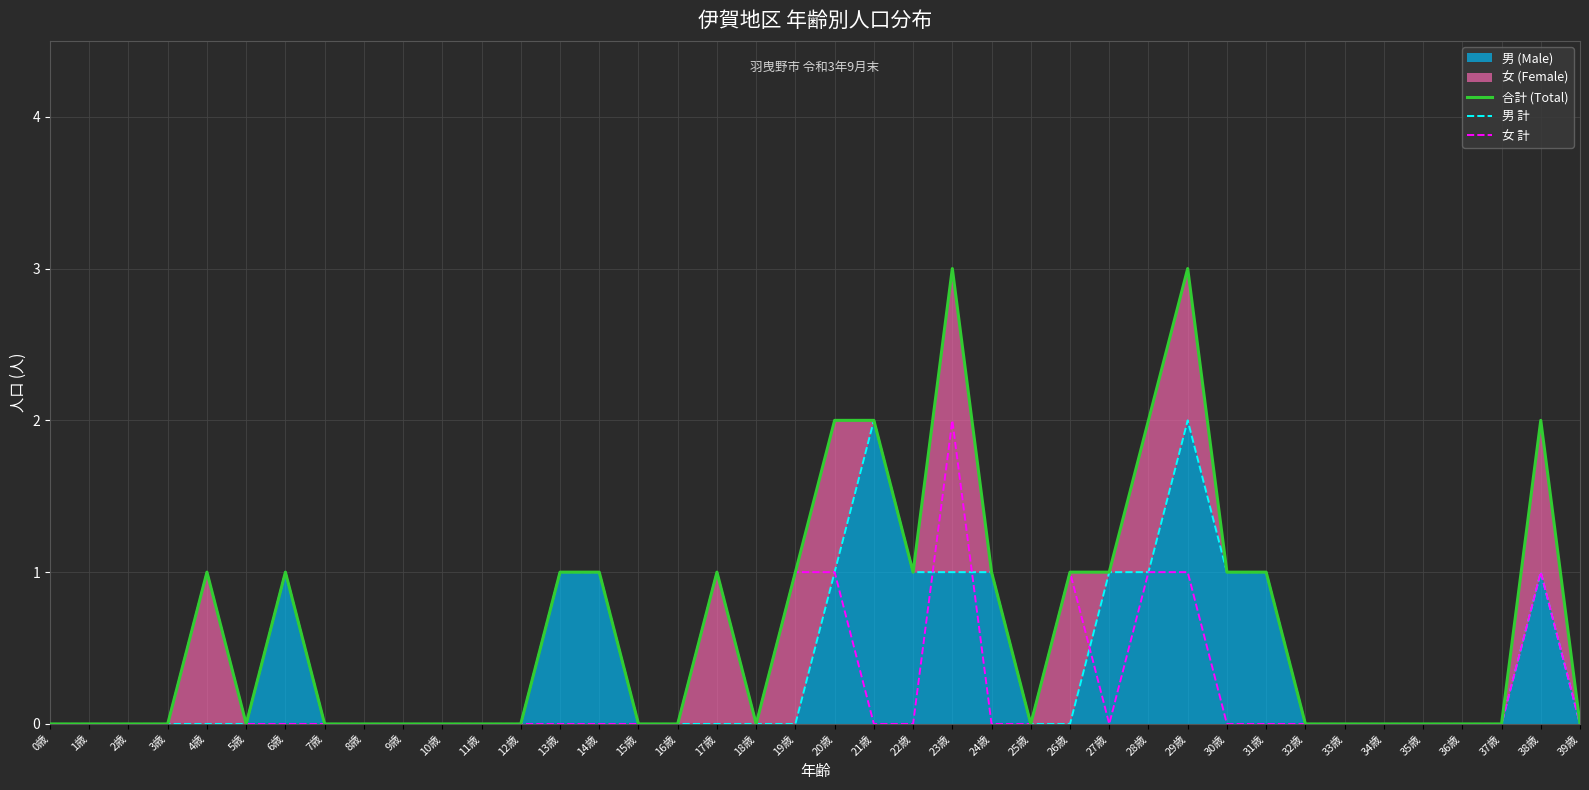

Reading left to right, list all the values displayed in this chart.

合計 (Total): 0	0	0	0	1	0	1	0	0	0	0	0	0	1	1	0	0	1	0	1	2	2	1	3	1	0	1	1	2	3	1	1	0	0	0	0	0	0	2	0
男 計: 0	0	0	0	0	0	1	0	0	0	0	0	0	1	1	0	0	0	0	0	1	2	1	1	1	0	0	1	1	2	1	1	0	0	0	0	0	0	1	0
女 計: 0	0	0	0	1	0	0	0	0	0	0	0	0	0	0	0	0	1	0	1	1	0	0	2	0	0	1	0	1	1	0	0	0	0	0	0	0	0	1	0